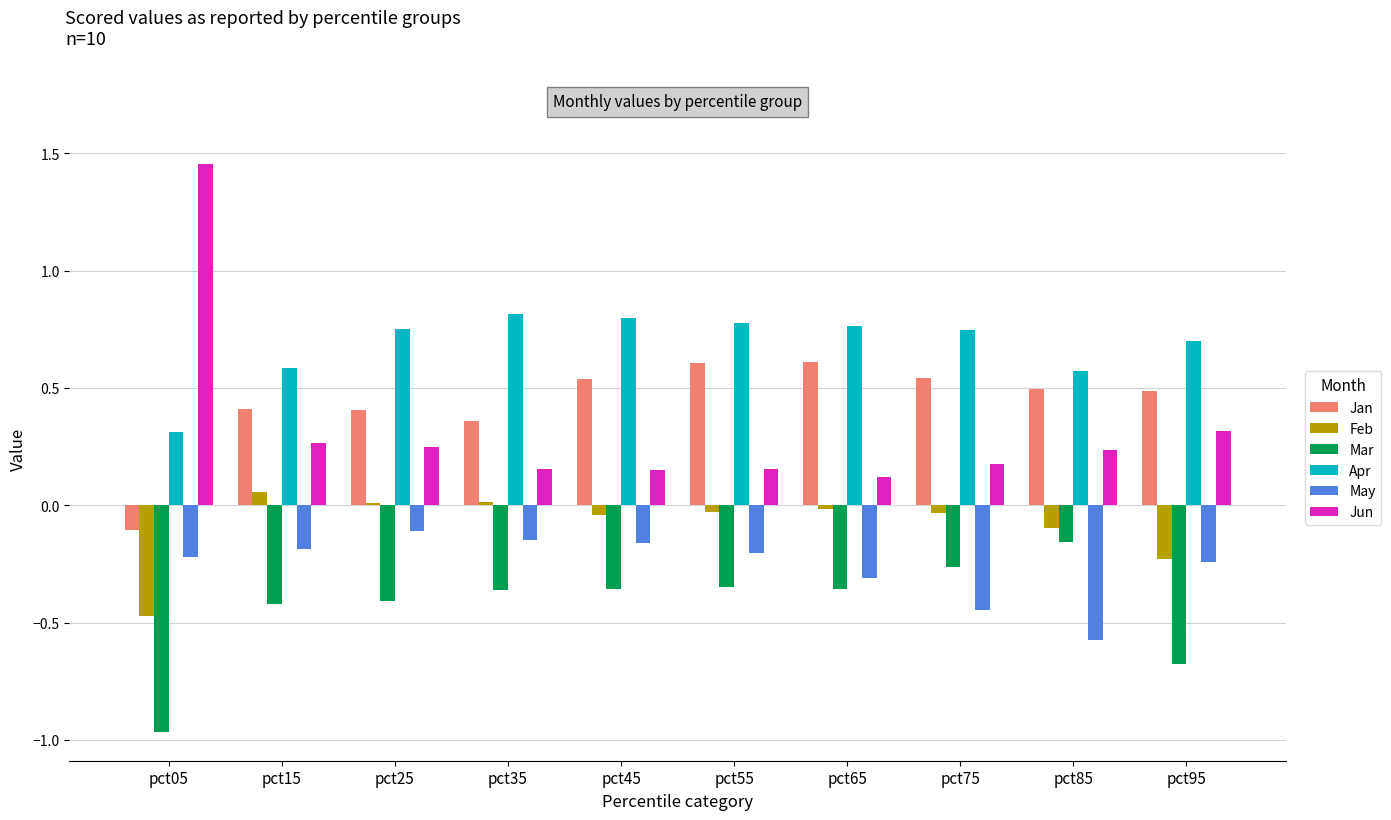

How many positive values does the Feb series have?

3